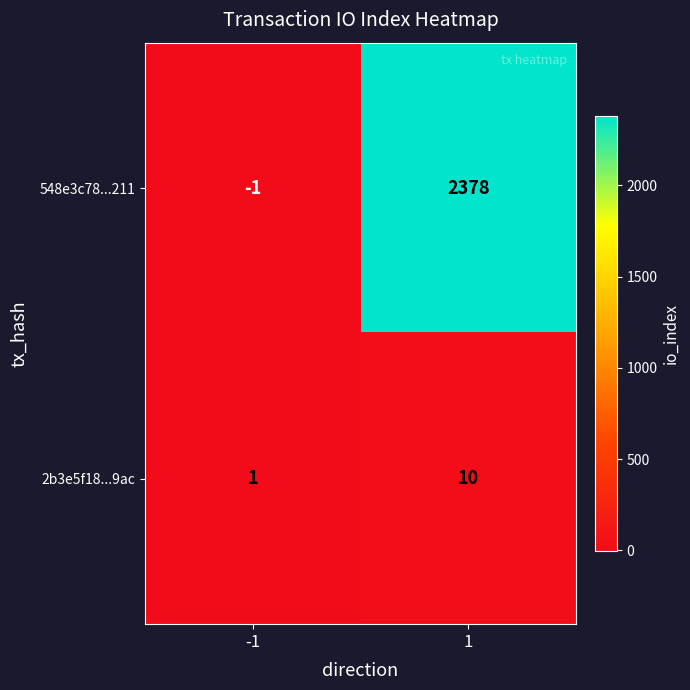

At which category does the chart reach its minimum across all series?

-1